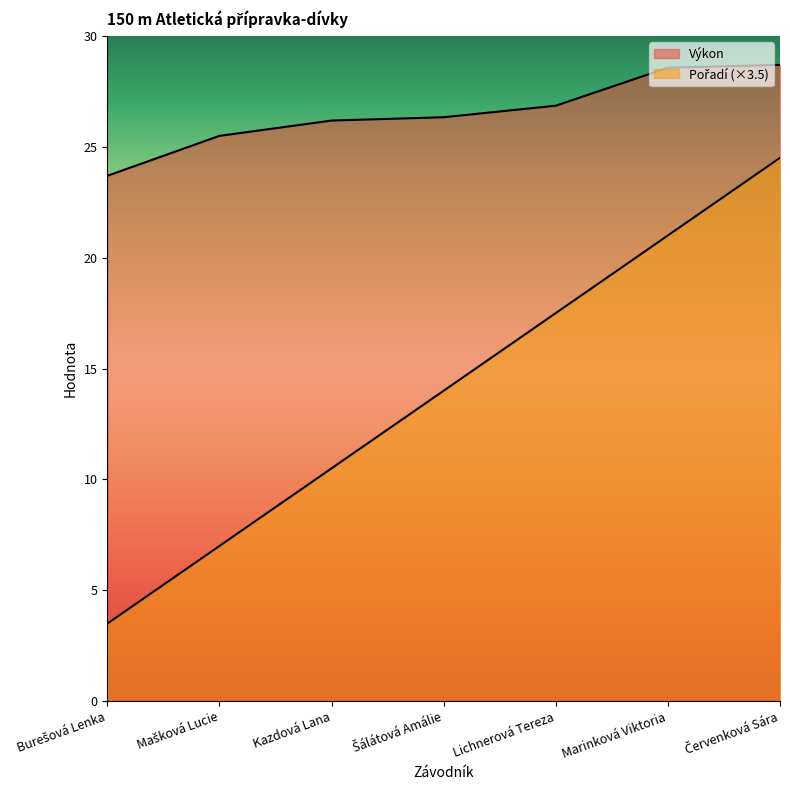

Which series has the largest range (max minus min)?

Pořadí